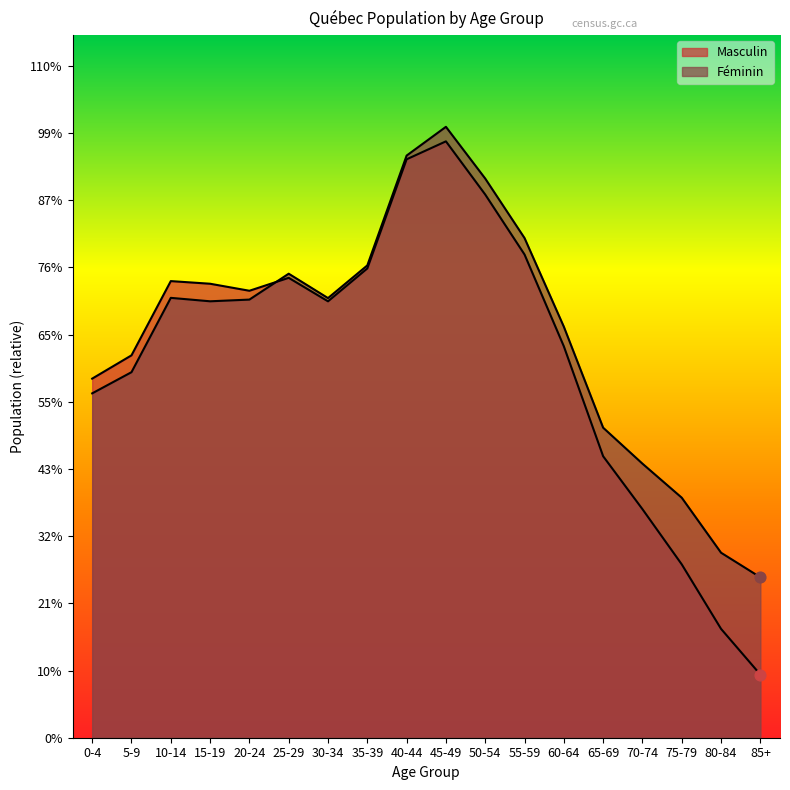

Is the value of Masculin at 70-74 greater than the value of Féminin at 55-59?

No